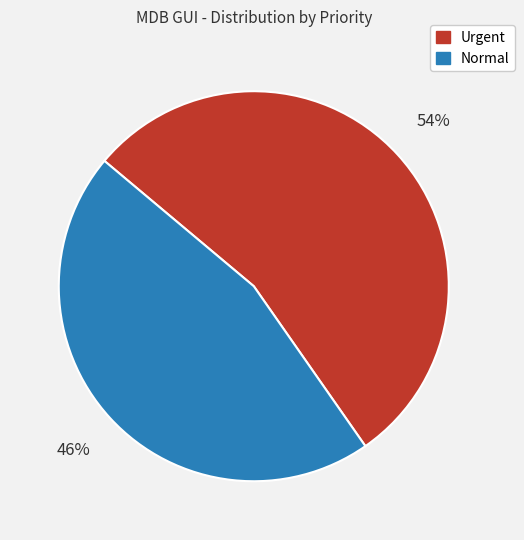

What is the smallest slice in the pie chart?

Normal